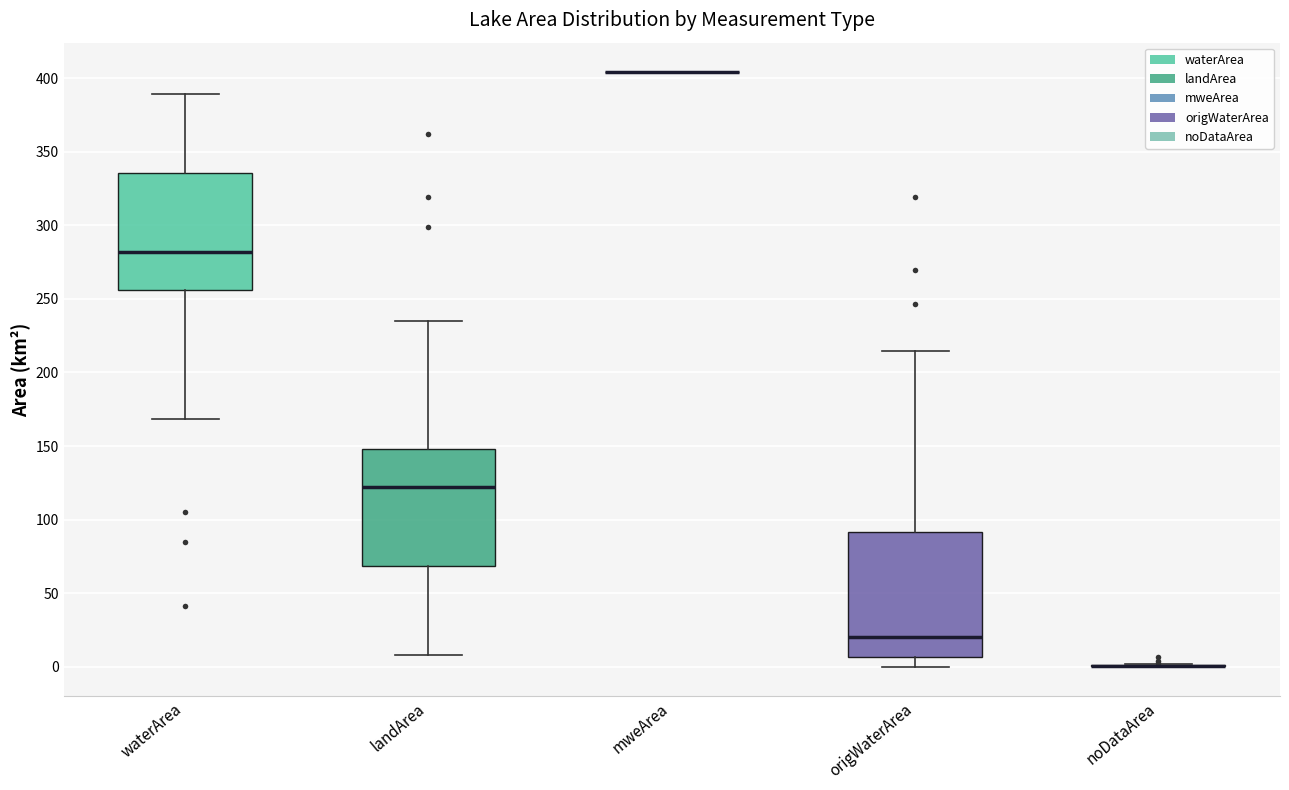

Reading left to right, read every box against the y-axis: the position of its median line, the range the box covers, and the ends of its whiskers. The values are not printed on the chart, so give them approximately, as read against the axis.

waterArea: median 280, box 255 to 335, whiskers 170 to 390
landArea: median 120, box 70 to 150, whiskers 10 to 235
mweArea: box collapsed to a line at 405, whiskers 405 to 405
origWaterArea: median 20, box 5 to 90, whiskers 0 to 215
noDataArea: box collapsed to a line at 0, whiskers 0 to 0